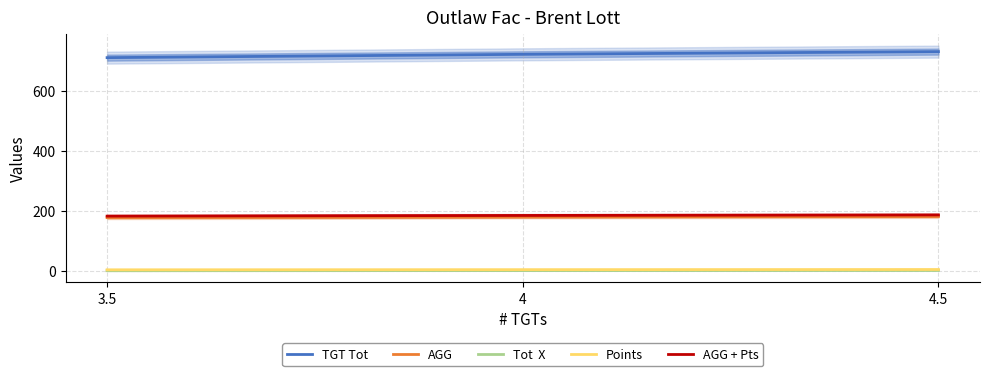

Reading left to right, list all the values displayed in this chart.

TGT Tot: 710.0	721.0	730.0
AGG: 178.0	180.2	182.0
Tot  X: 1.5	2.0	2.5
Points: 4.5	5.0	5.5
AGG + Pts: 183.0	185.2	187.0